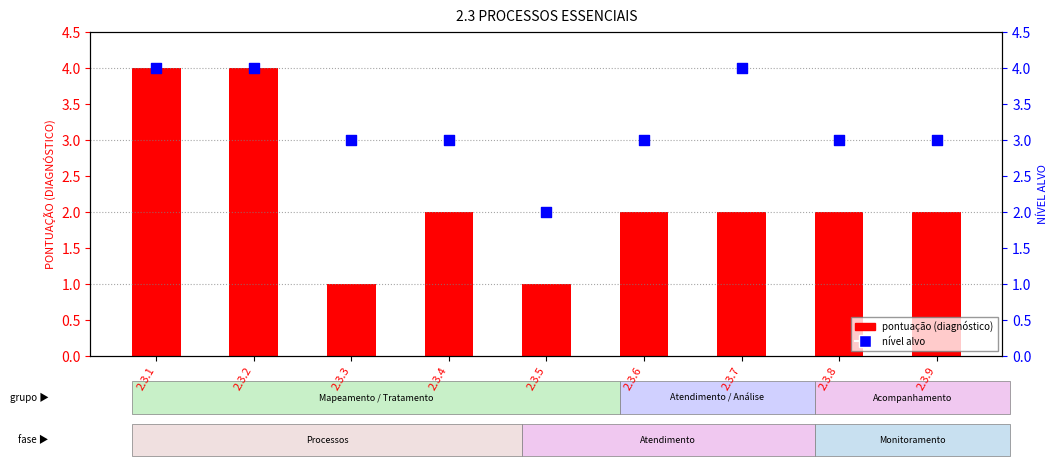

Which series has the largest Y range (max minus min)?

pontuação (diagnóstico)